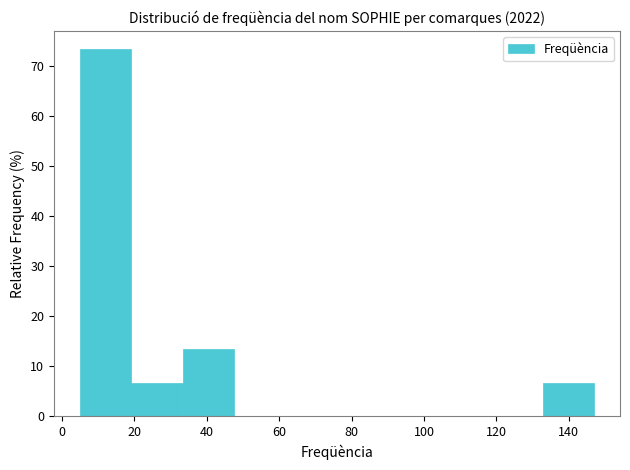

Reading left to right, list every bar in this chart as the range it spans on the x-axis followed by its height. Neither the bar edges nor the heights are printed on the chart, so give them approximately, as read against the axes.

5.0 to 19.2: 73
19.2 to 33.4: 7
33.4 to 47.6: 13
47.6 to 61.8: 0
61.8 to 76.0: 0
76.0 to 90.2: 0
90.2 to 104.4: 0
104.4 to 118.6: 0
118.6 to 132.8: 0
132.8 to 147.0: 7